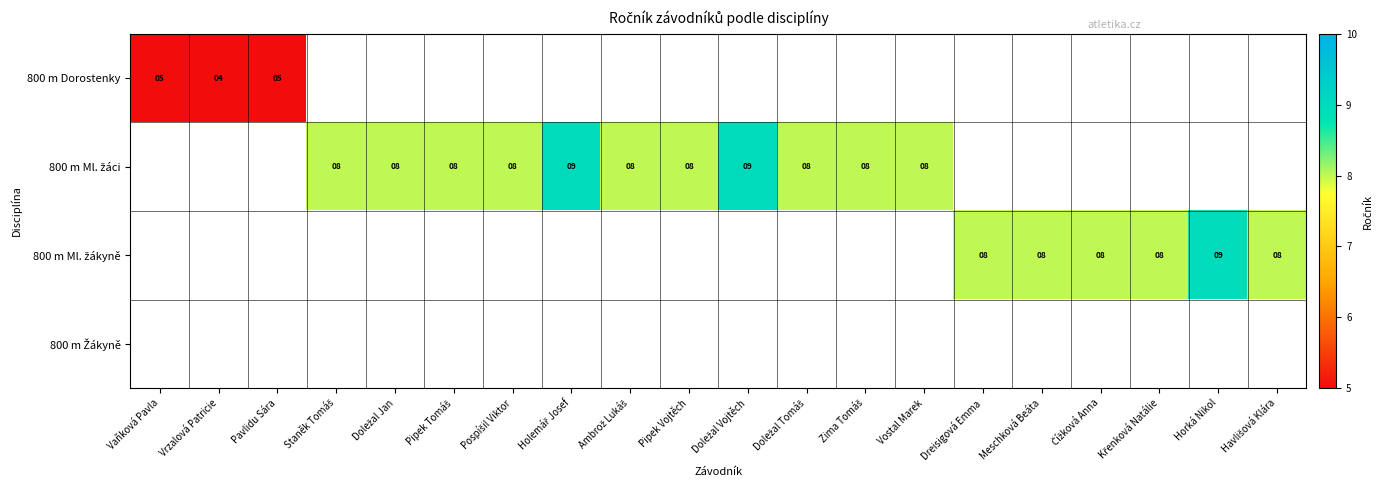

List the series in order of their peak value, lowest first.

800 m Dorostenky, 800 m Ml. žáci, 800 m Ml. žákyně, 800 m Žákyně